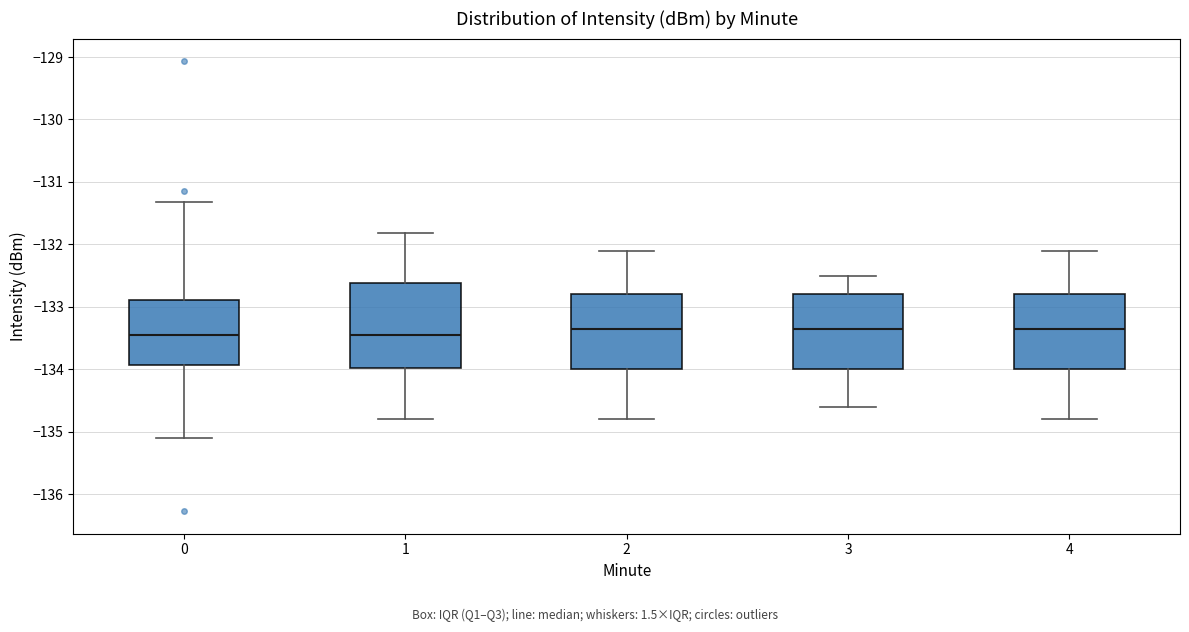

Reading left to right, transcribe this box plot: for each box, give where its median line is, the range the box spans, and where its two whiskers end, as read against the y-axis. The values are not printed on the chart, so give them approximately, as read against the axis.

0: median -133.4, box -133.9 to -132.9, whiskers -135.1 to -131.3
1: median -133.4, box -134.0 to -132.6, whiskers -134.8 to -131.8
2: median -133.3, box -134.0 to -132.8, whiskers -134.8 to -132.1
3: median -133.3, box -134.0 to -132.8, whiskers -134.6 to -132.5
4: median -133.3, box -134.0 to -132.8, whiskers -134.8 to -132.1